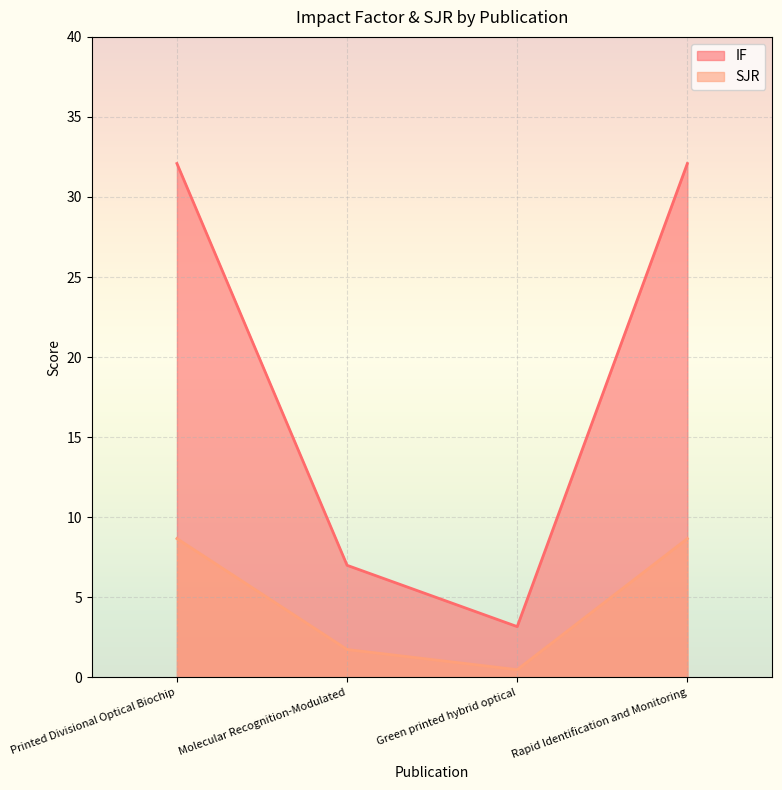

What is the approximate value of IF at Molecular Recognition-Modulated?

7.0